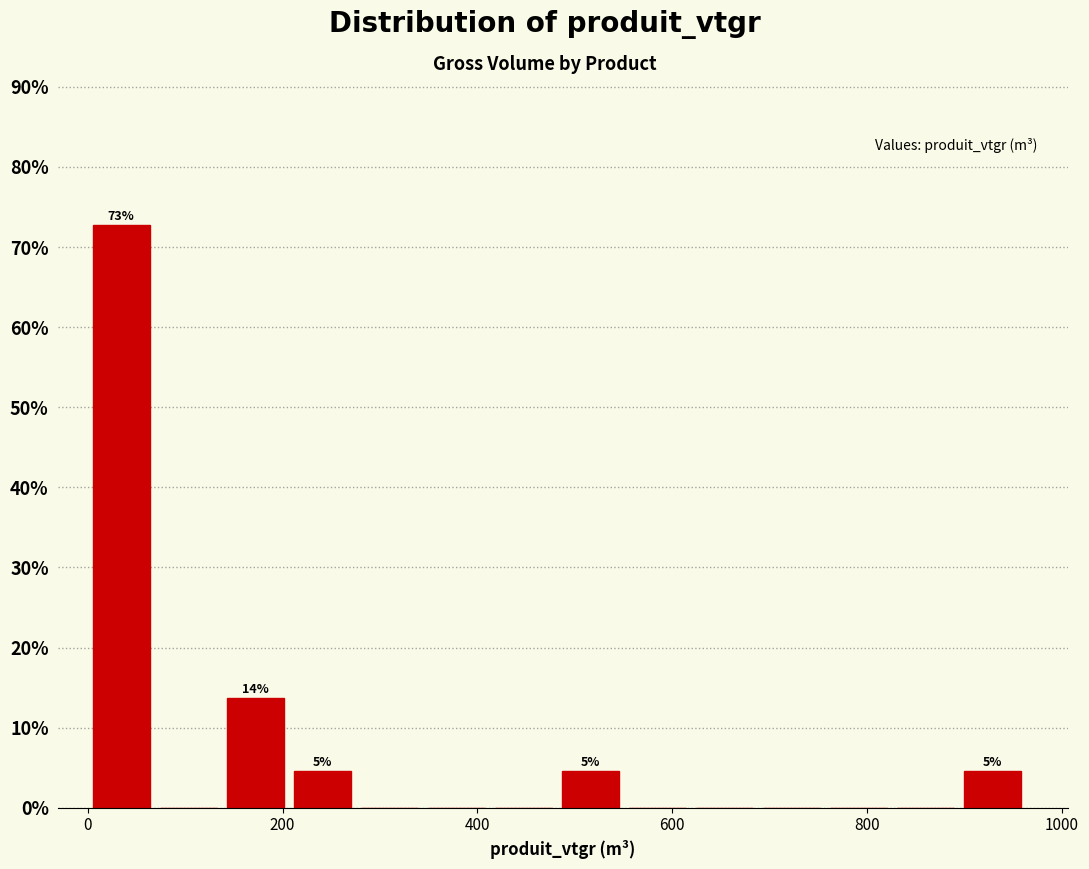

Read against the x-axis, roughly where is the centre of the tallest bar?

40